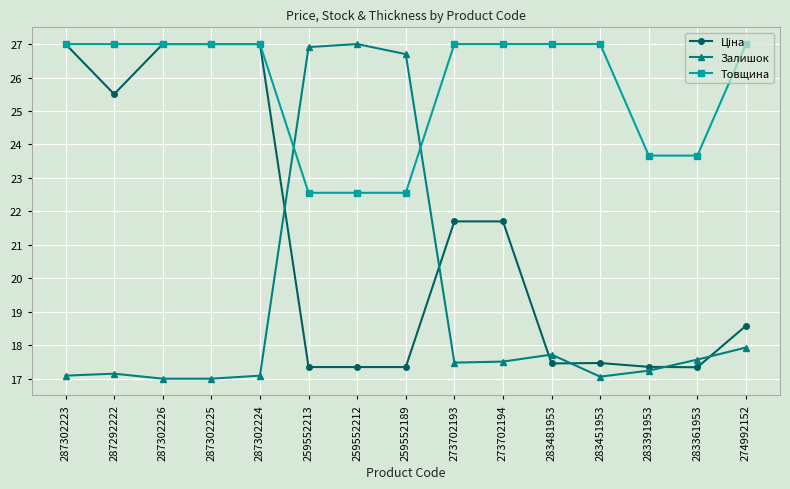

True or false: Залишок has a value of 8.0 at 283391953.

False